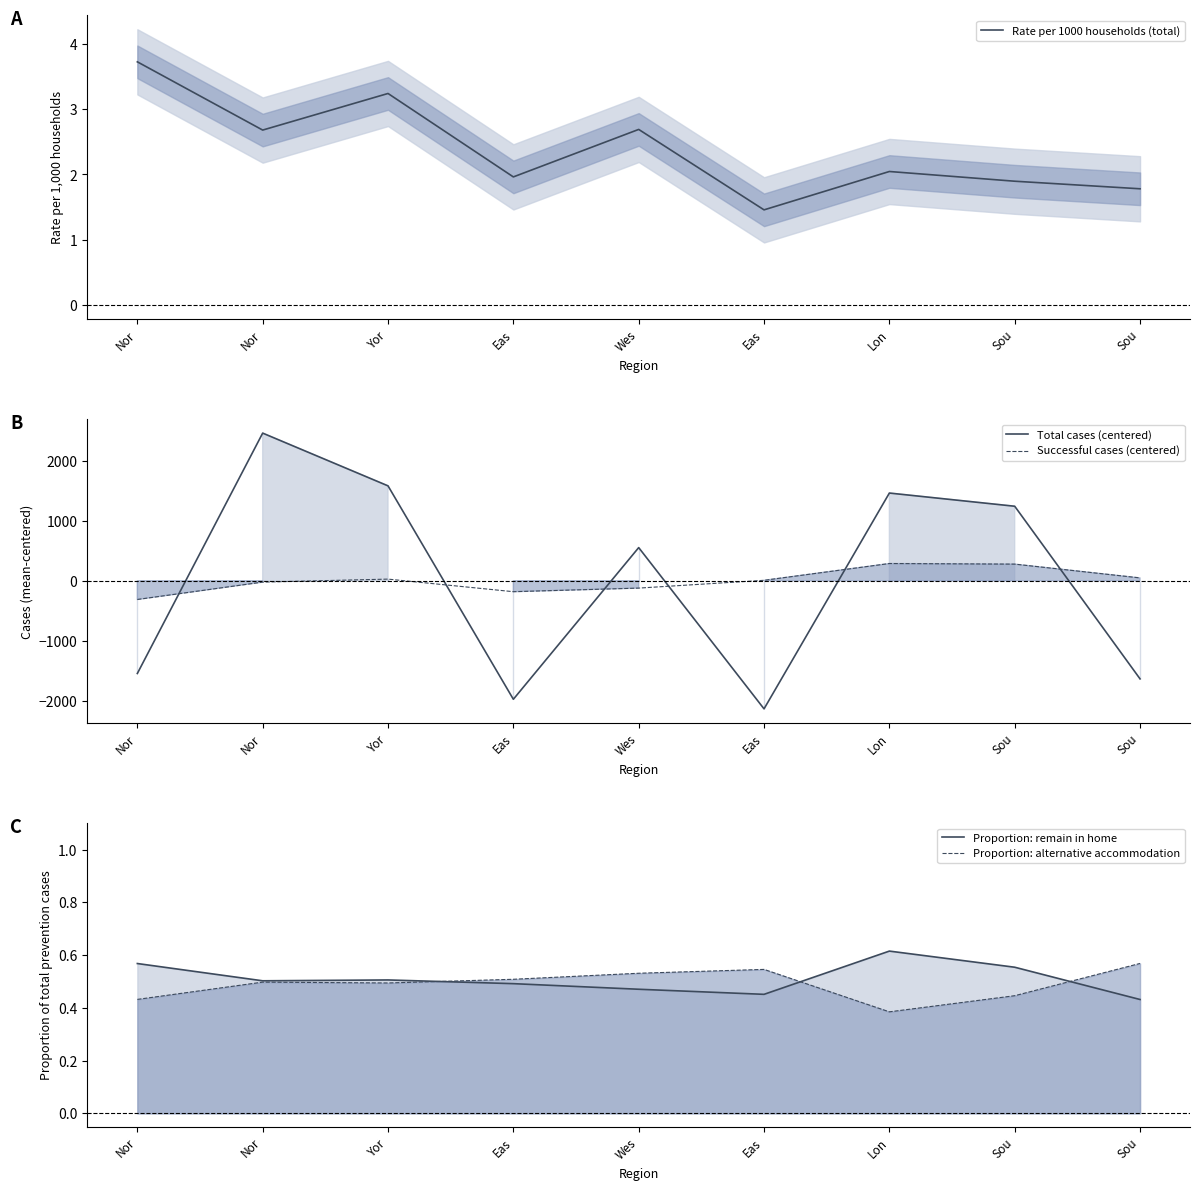

Is it true that Successful cases (centered) equals -23.3 at Nor?

True